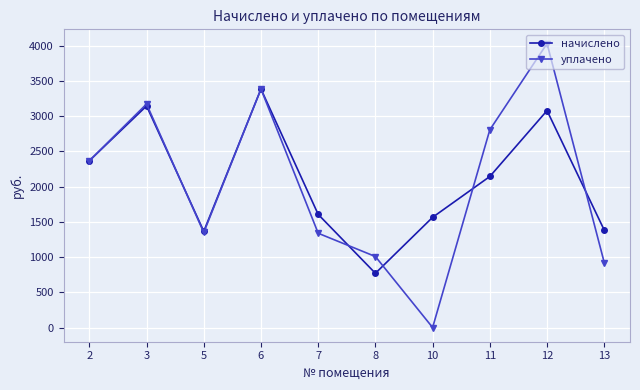

After their last crossing, which series has the higher values: начислено or уплачено?

начислено